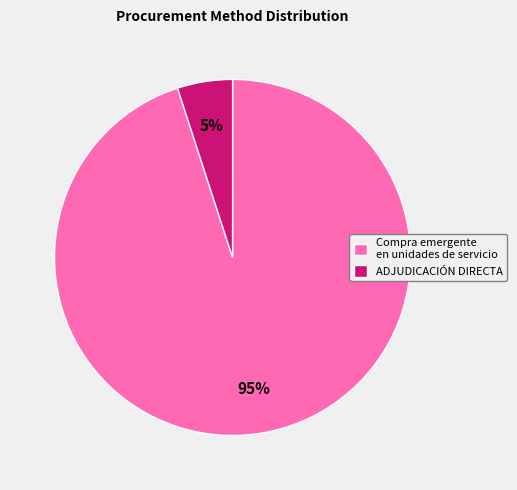

What is the smallest slice in the pie chart?

ADJUDICACIÓN DIRECTA